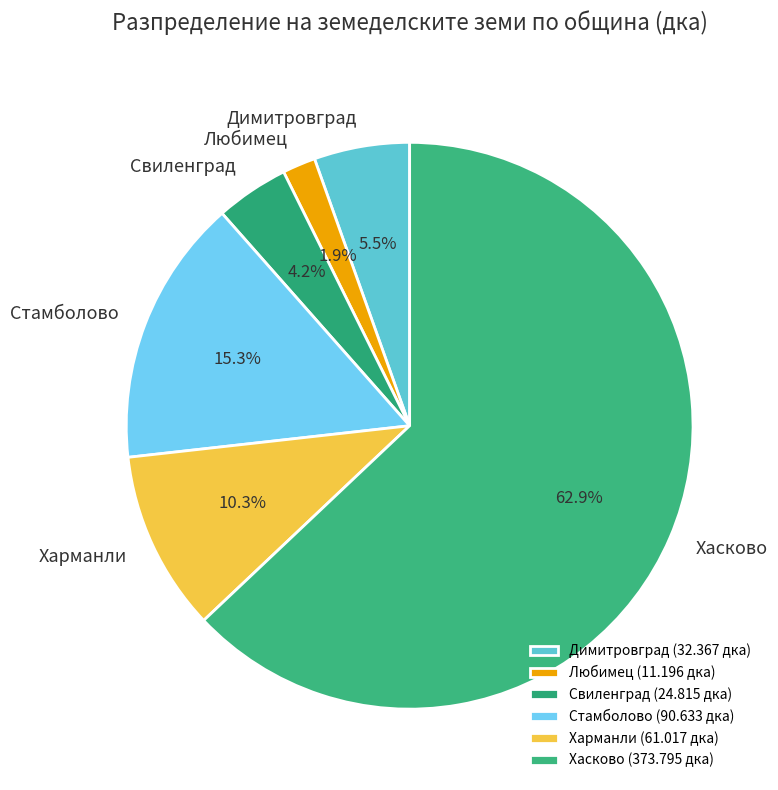

What percentage is the Стамболово slice, to the nearest percent?

15%